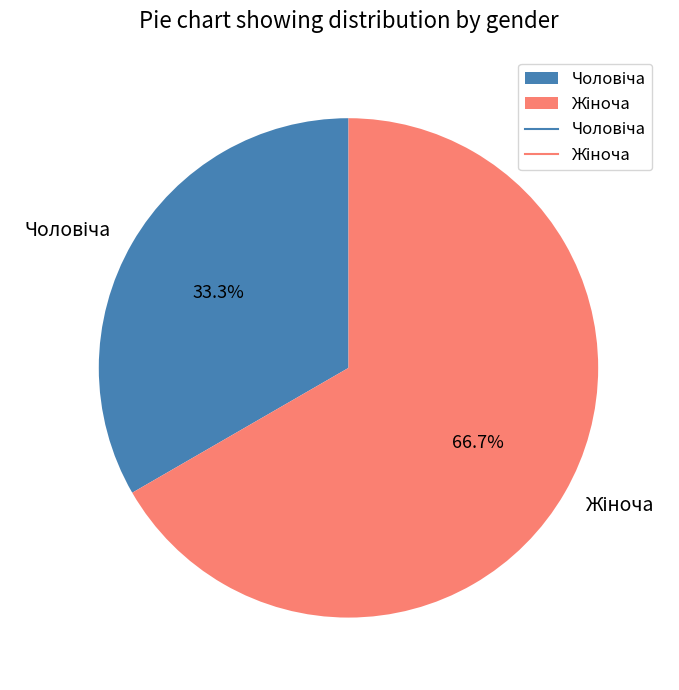

Is there a majority slice in this chart?

Yes